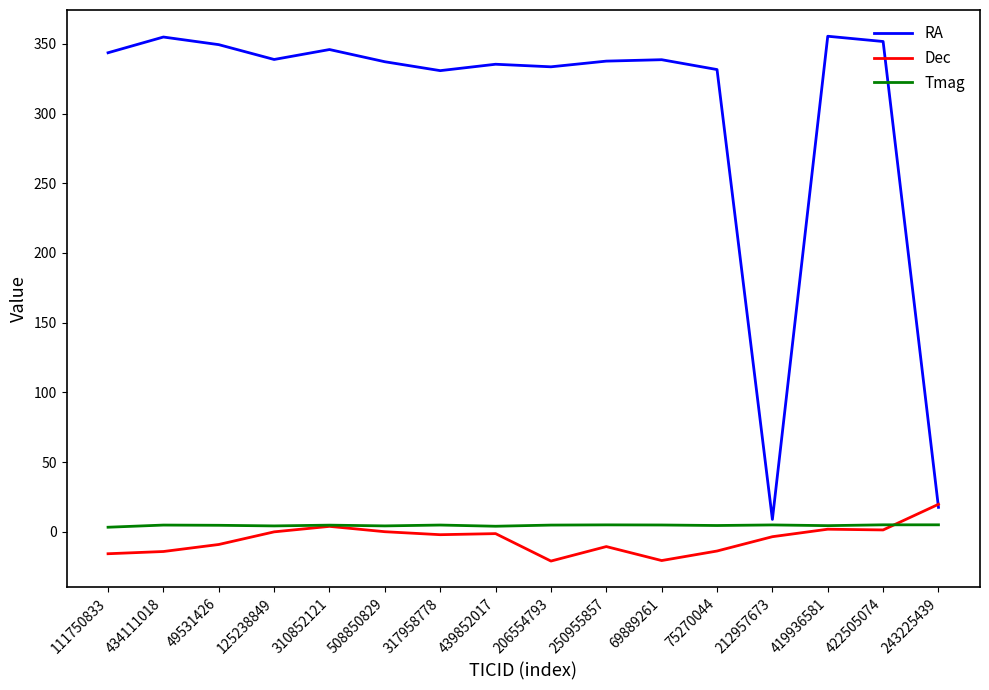

What is the approximate value of Dec at 434111018?

-14.2